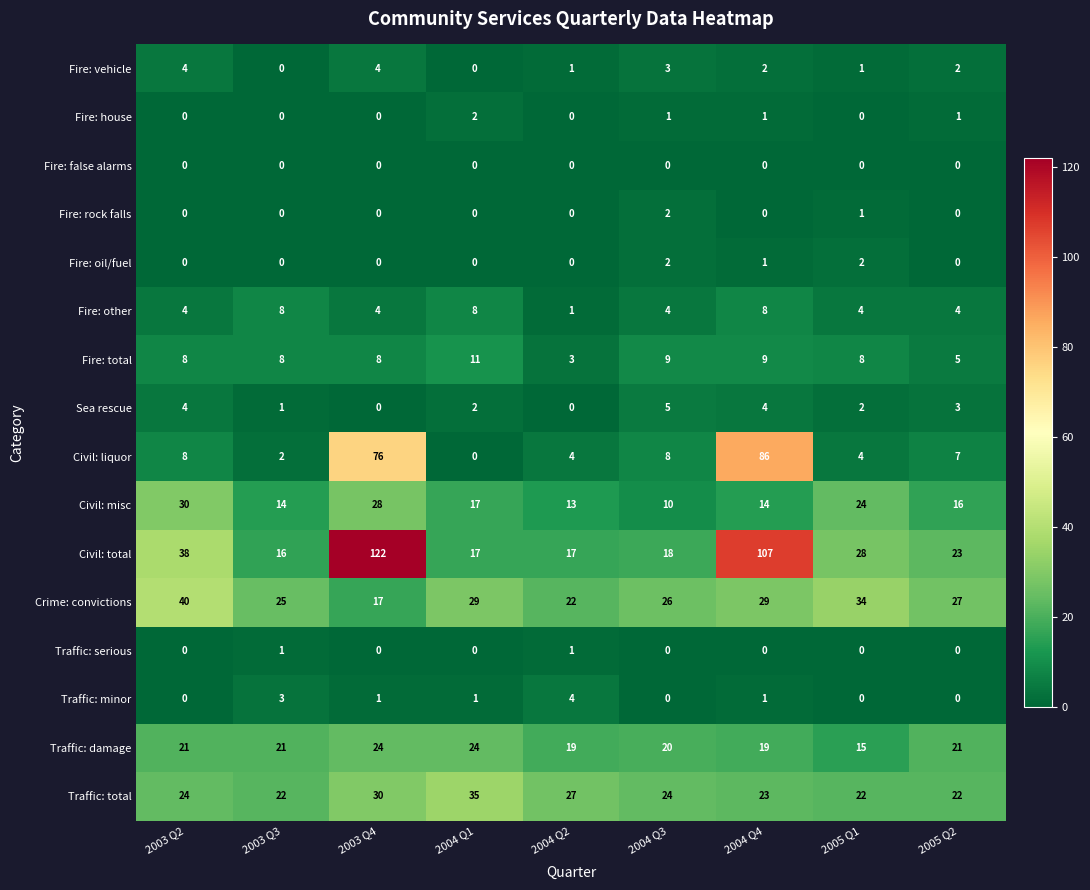

How many categories are shown in the chart?

9